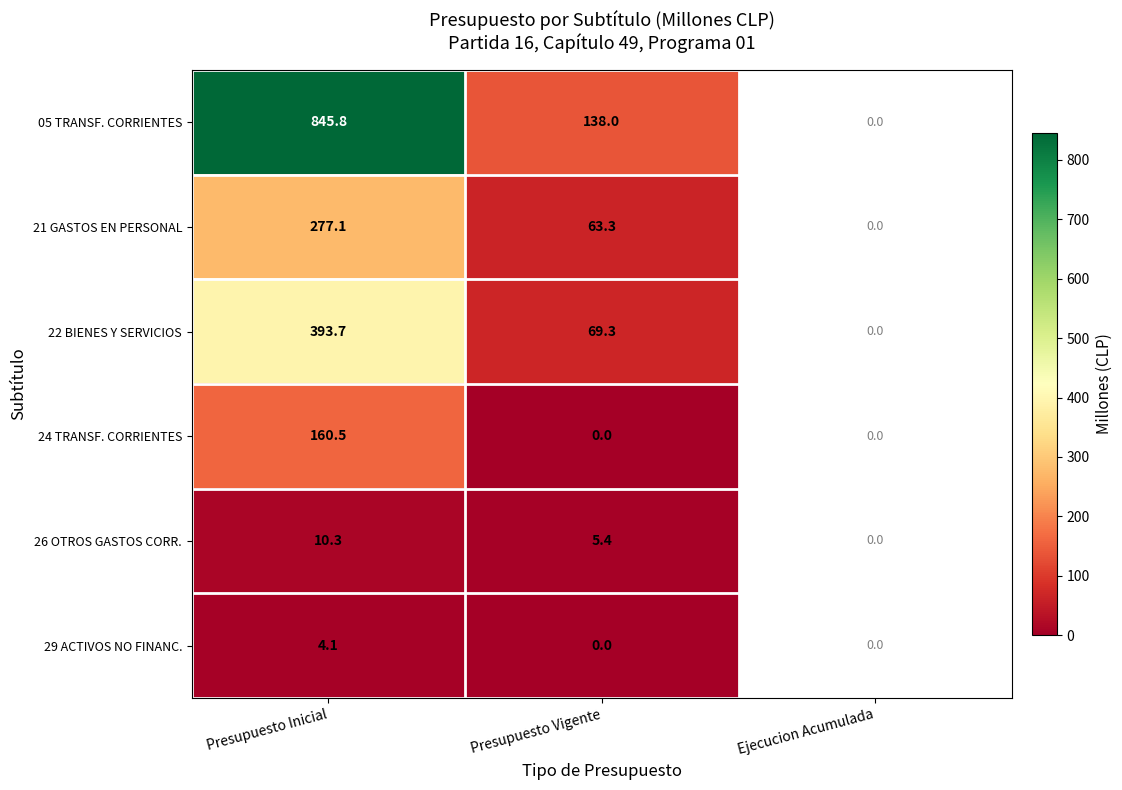

What is the total value across all series at Presupuesto Vigente?

276.0